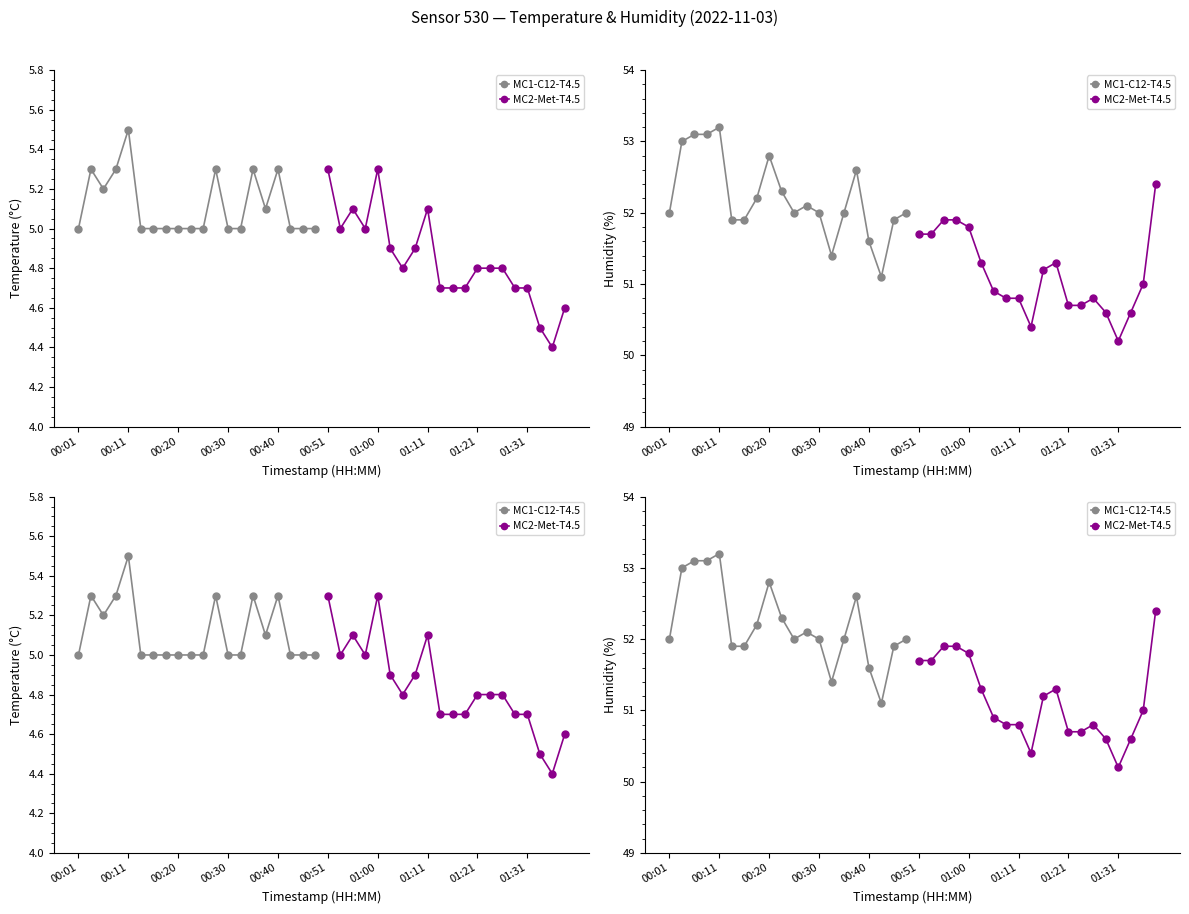

List the series in order of their overall mean, lowest first.

MC2-Met-T4.5, MC1-C12-T4.5